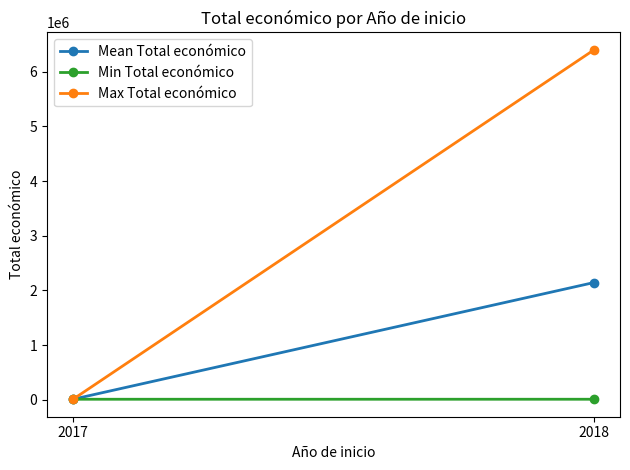

Reading left to right, extract all data points from this chart.

Mean Total económico: 2017=9900.0	2018=2145097.3
Min Total económico: 2017=9800.0	2018=10000.0
Max Total económico: 2017=10000.0	2018=6401275.0